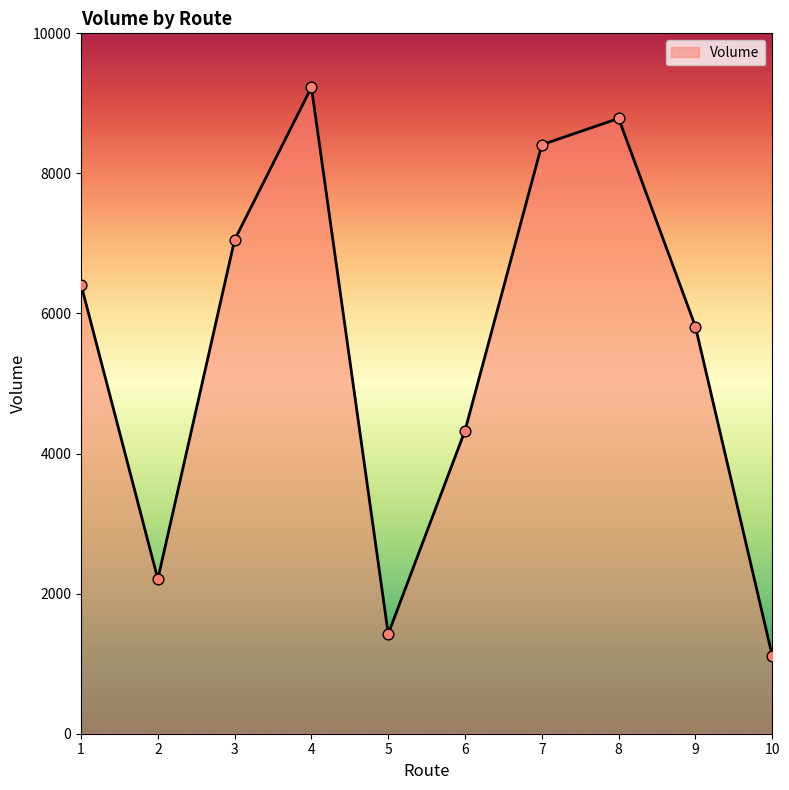

What is the change in value from 2 to 6?

+2121